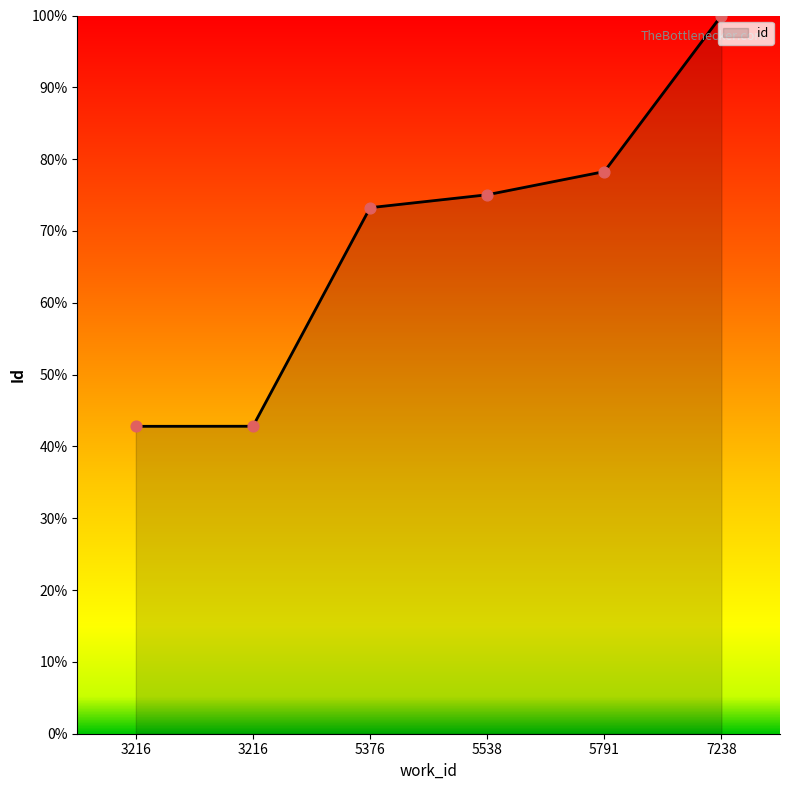

How many series are shown in this chart?

1